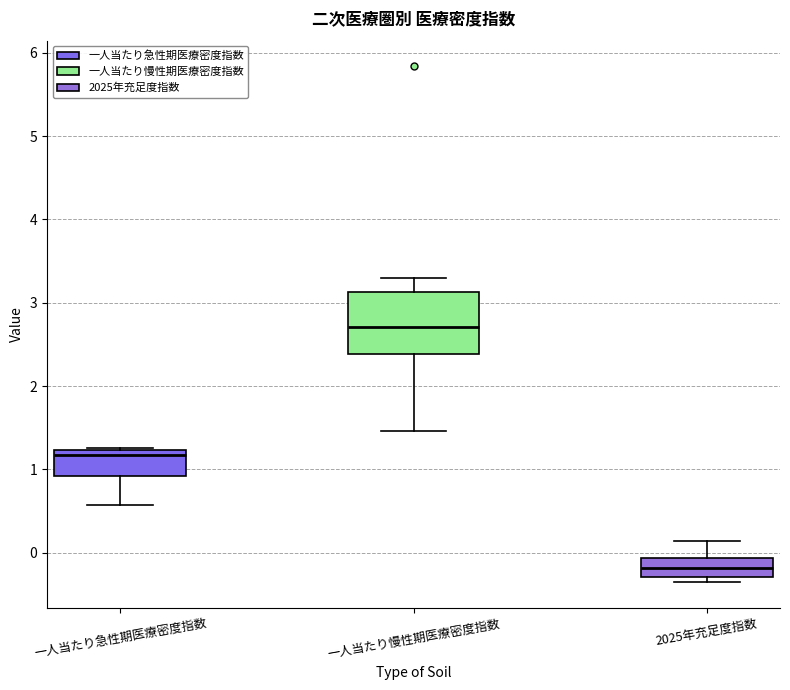

Where is the lower edge of the box for 一人当たり慢性期医療密度指数 on the y-axis? The values are not printed on the chart, so give them approximately, as read against the axis.

2.4